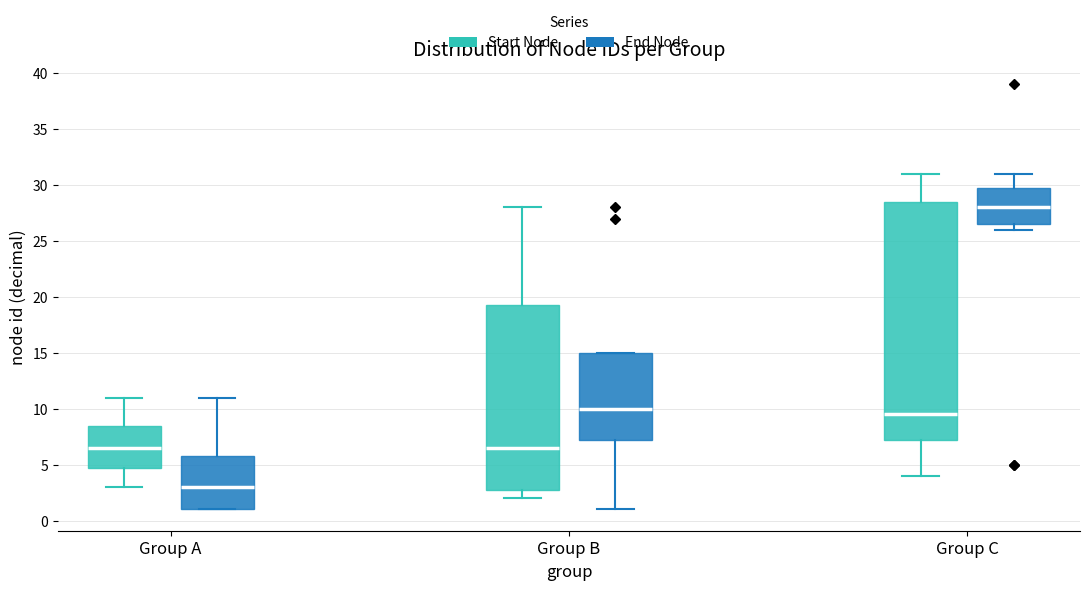

Reading left to right, read every box against the y-axis: the position of its median line, the range the box covers, and the ends of its whiskers. The values are not printed on the chart, so give them approximately, as read against the axis.

Group A (Start Node): median 6.5, box 5.0 to 8.5, whiskers 3.0 to 11.0
Group A (End Node): median 3.0, box 1.0 to 6.0, whiskers 1.0 to 11.0
Group B (Start Node): median 6.5, box 3.0 to 19.5, whiskers 2.0 to 28.0
Group B (End Node): median 10.0, box 7.5 to 15.0, whiskers 1.0 to 15.0
Group C (Start Node): median 9.5, box 7.5 to 28.5, whiskers 4.0 to 31.0
Group C (End Node): median 28.0, box 26.5 to 30.0, whiskers 26.0 to 31.0